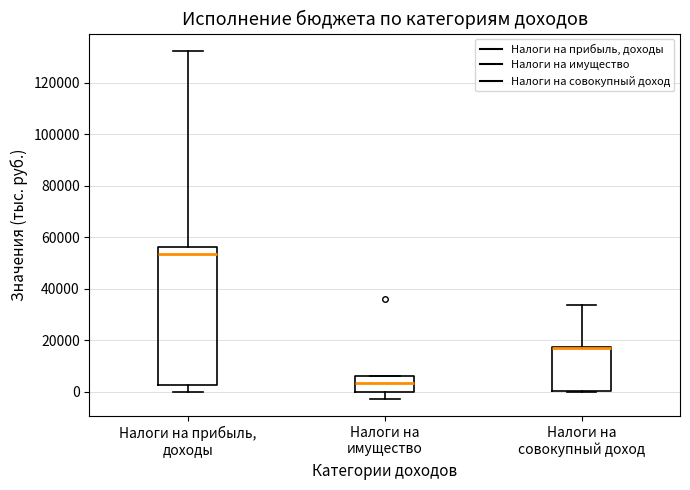

Where does the upper whisker of the box for Налоги на совокупный доход end on the y-axis? The values are not printed on the chart, so give them approximately, as read against the axis.

34000